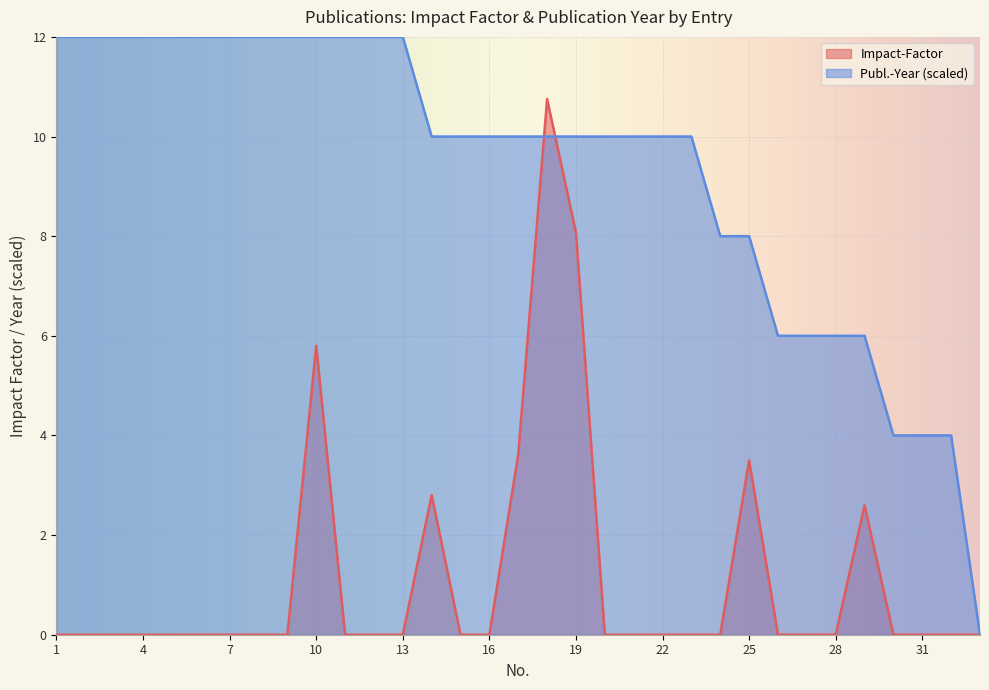

True or false: Impact-Factor has a value of 4.9 at 11.

False